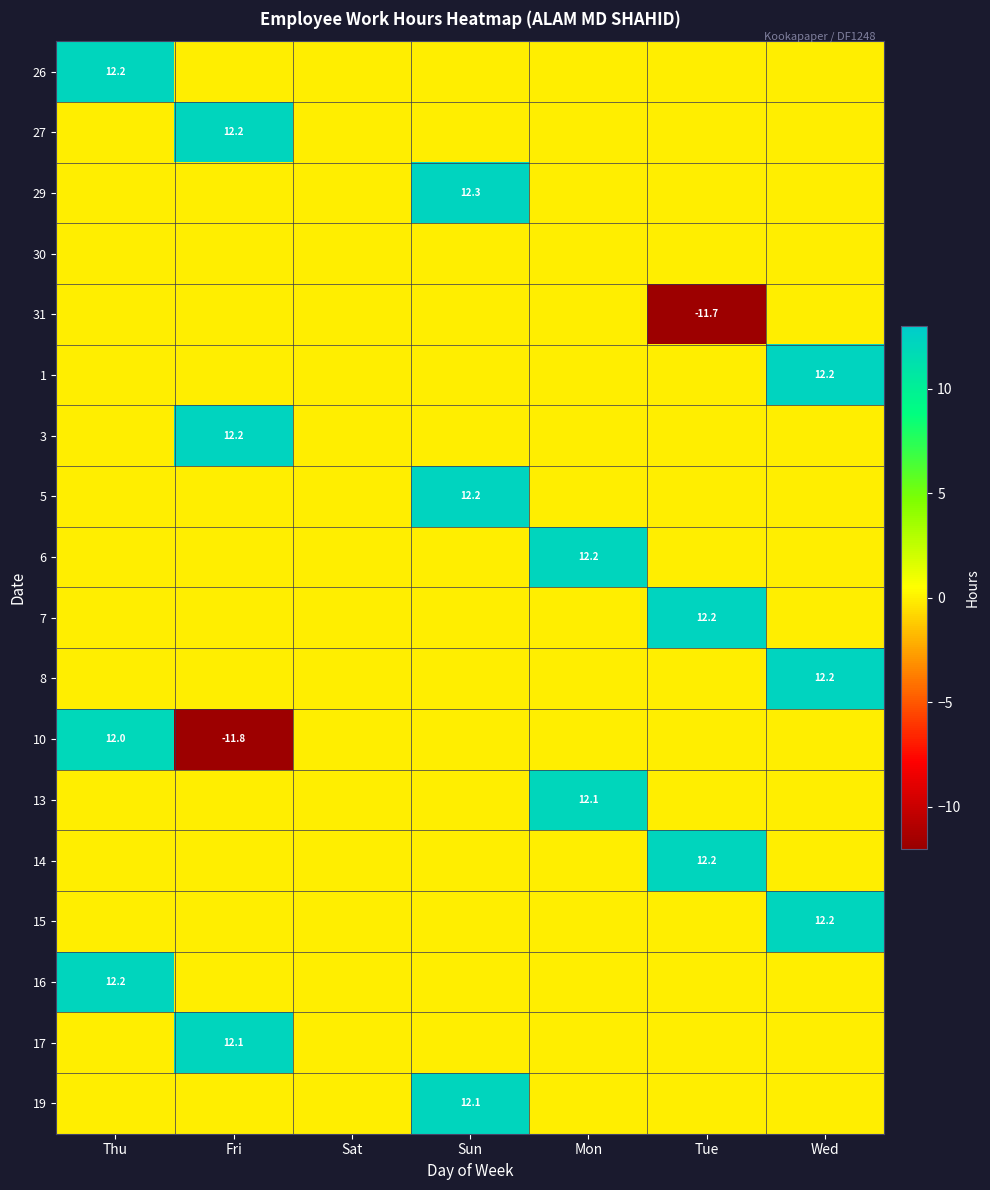

At which category does the chart reach its peak across all series?

Sun